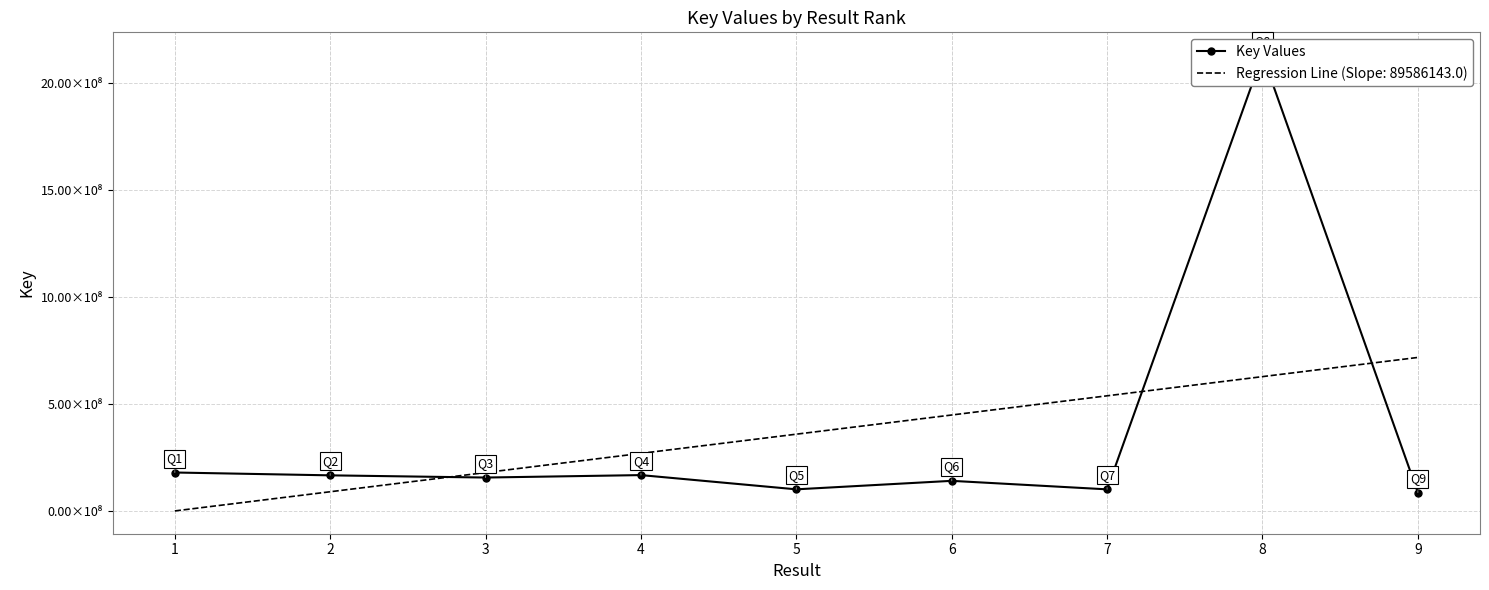

What is the value of the 2nd point from the left?

166066658